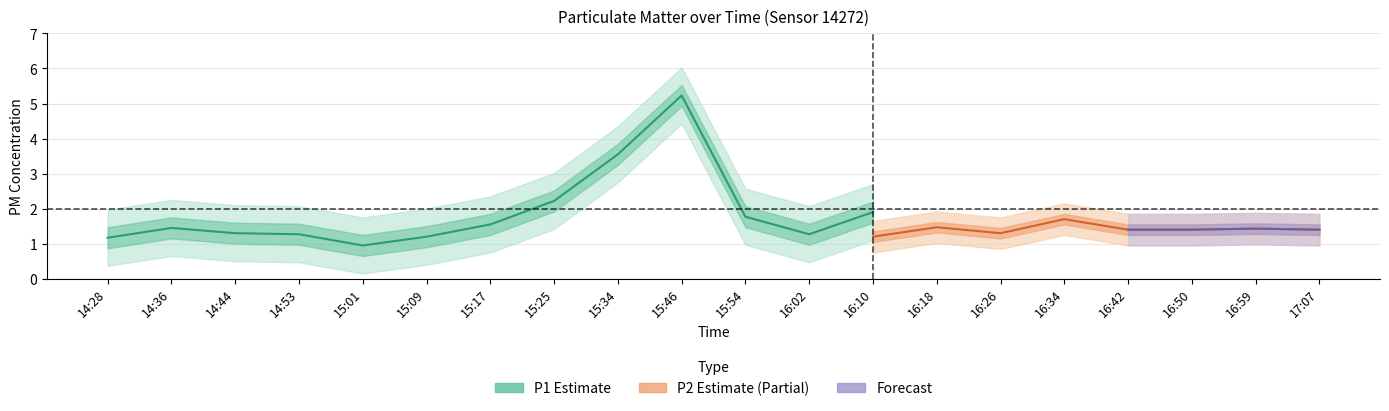

What is the average value of the P2 series?

1.3